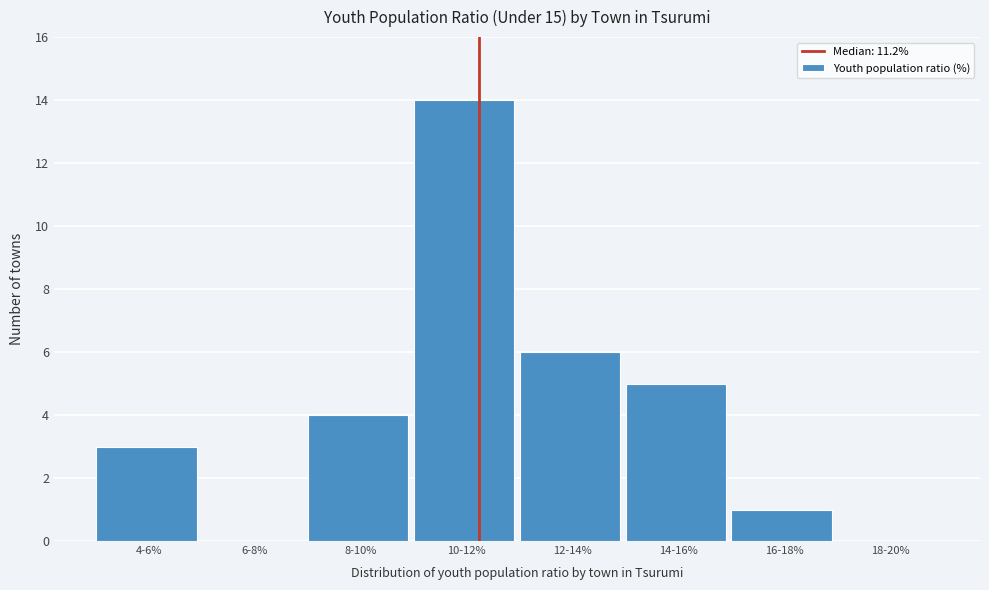

Reading left to right, extract all data points from this chart.

4-6%=3	6-8%=0	8-10%=4	10-12%=14	12-14%=6	14-16%=5	16-18%=1	18-20%=0